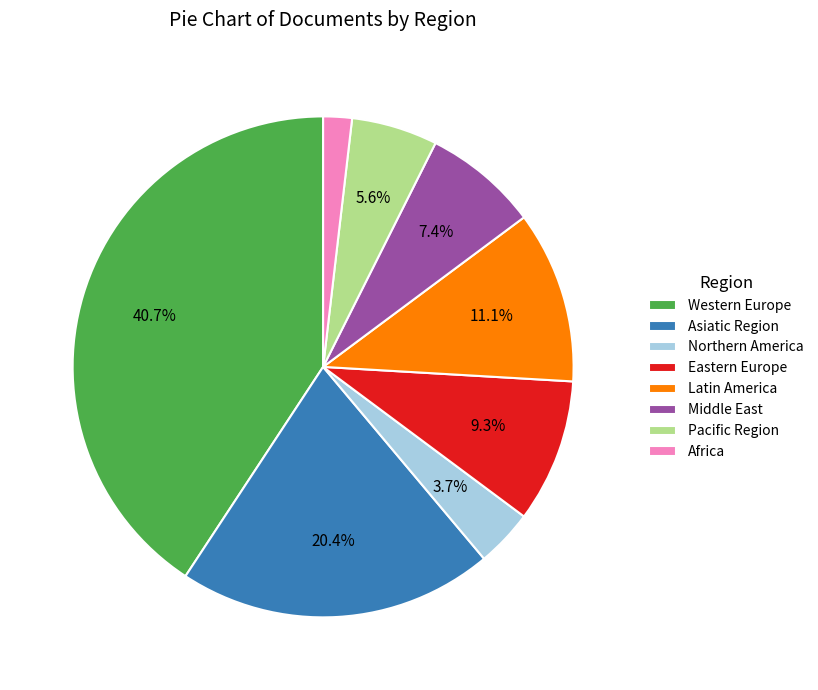

Which category has the biggest portion of the pie?

Western Europe